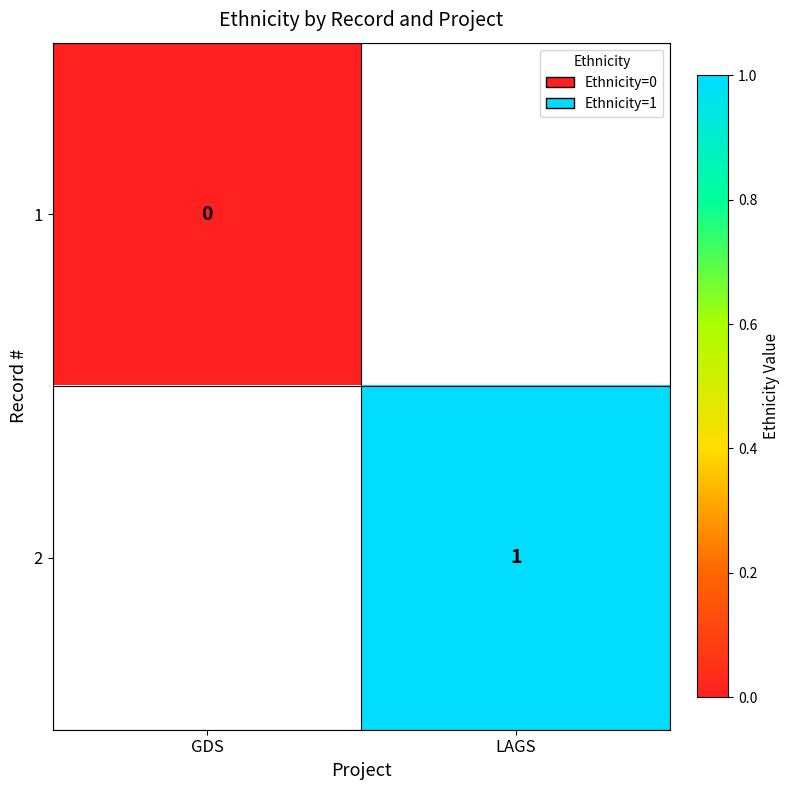

Is it true that 2 equals 1 at LAGS?

True